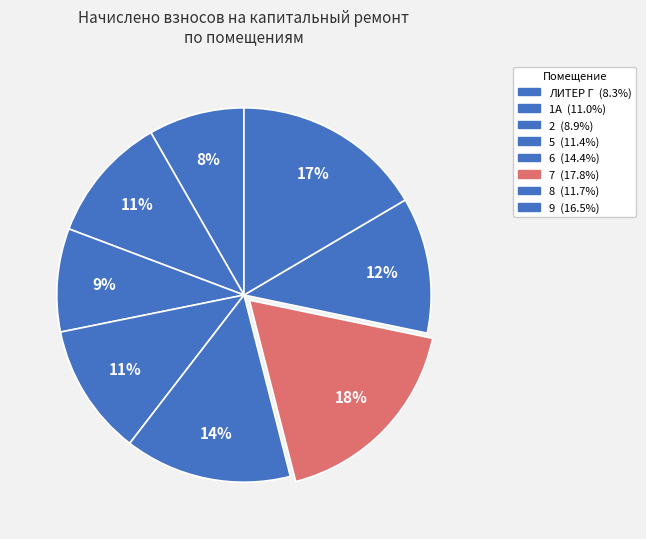

How many slices are in this pie chart?

8